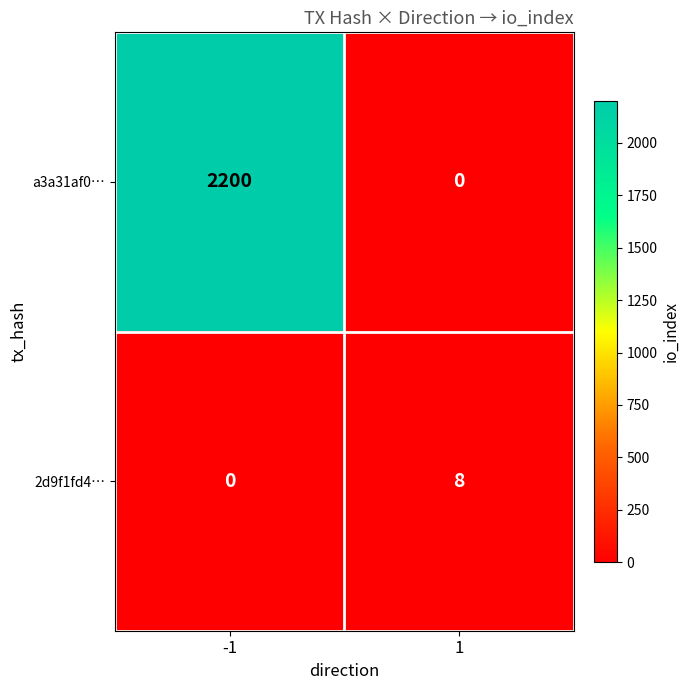

True or false: a3a31af0… has a value of 815 at -1.

False